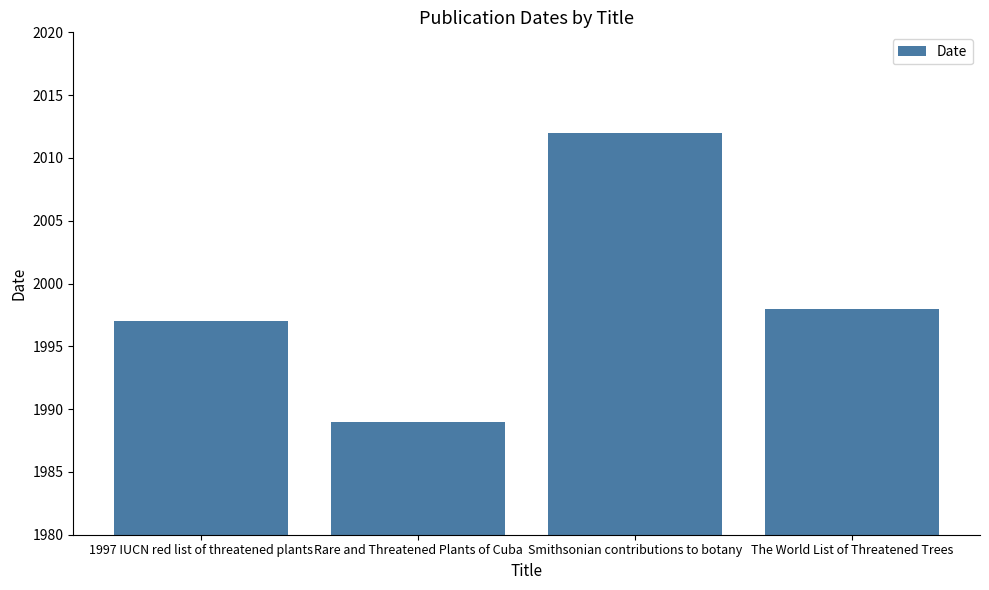

Reading left to right, extract all data points from this chart.

1997	1989	2012	1998